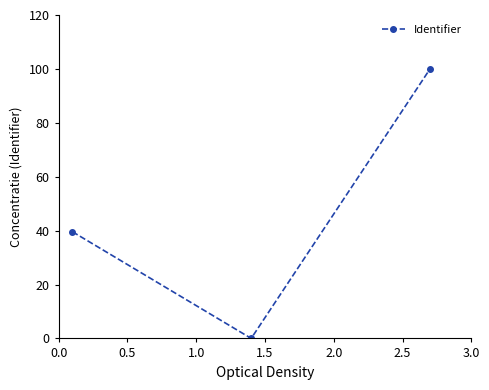

What is the difference between the maximum and minimum values?

100.0